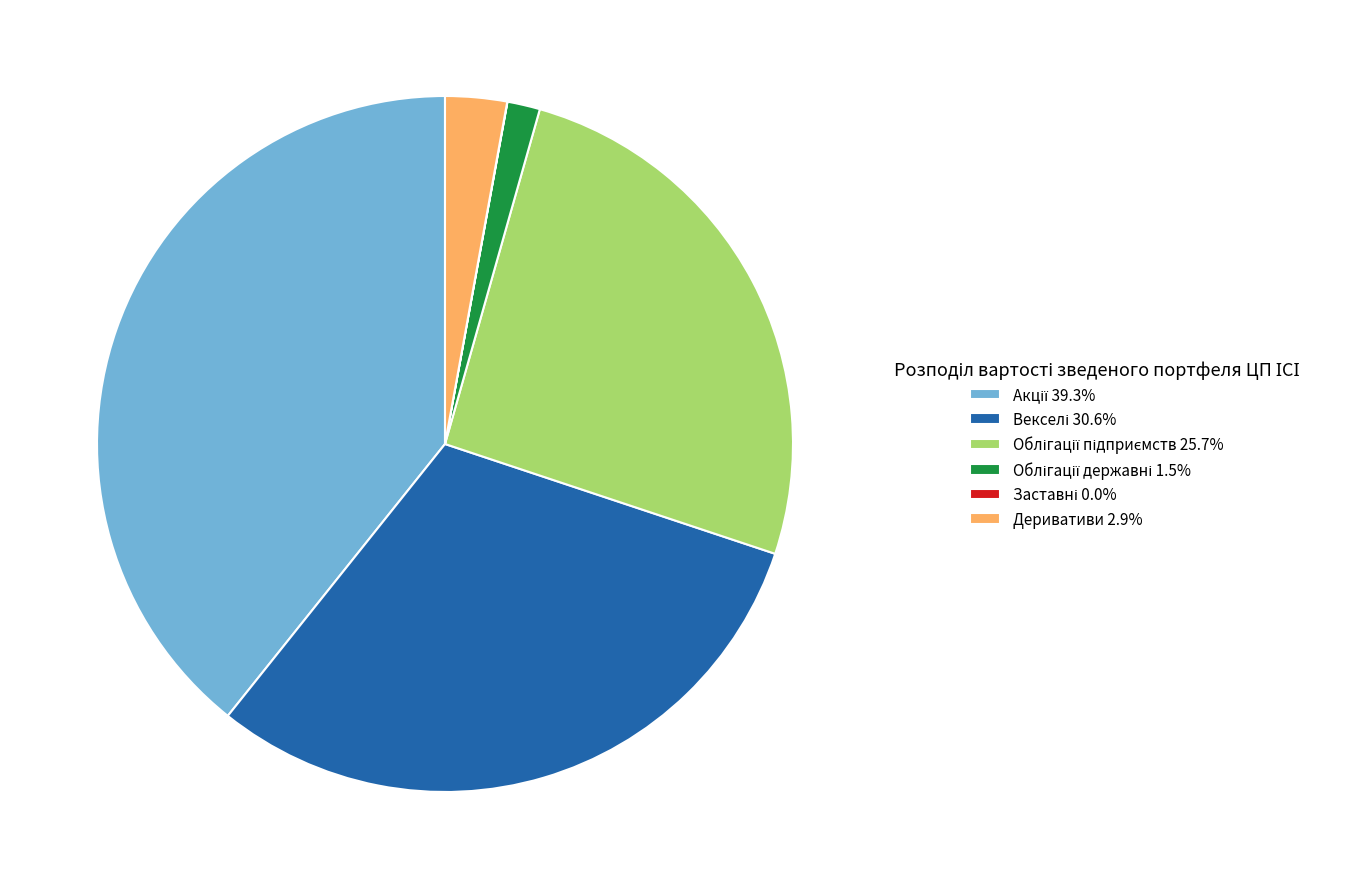

True or false: Деривативи accounts for 3% of the total.

True